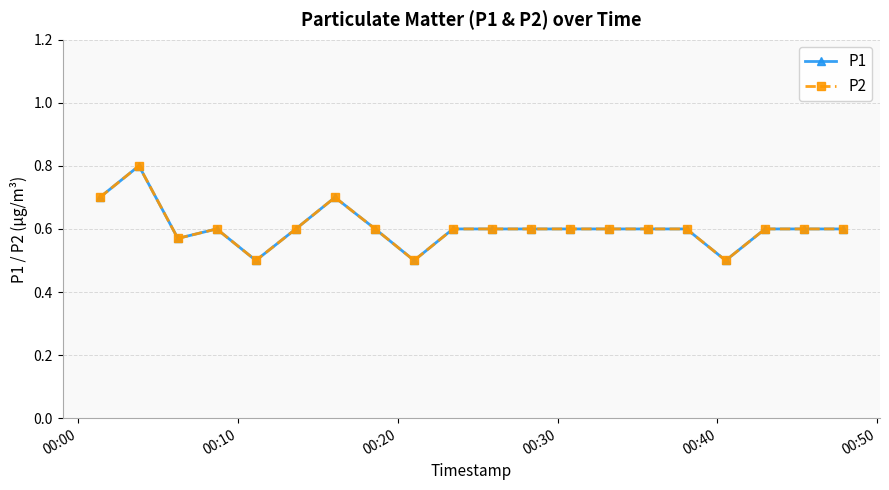

Is this an area chart (filled region under the line)?

No